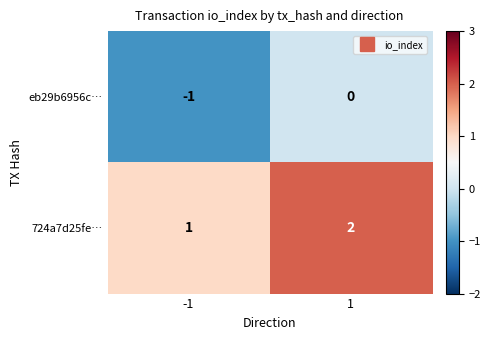

What is the total value across all series at 1?

2